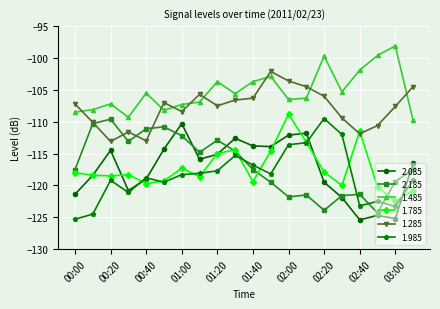

How many interior local peaks does the 1.285 series have?

4